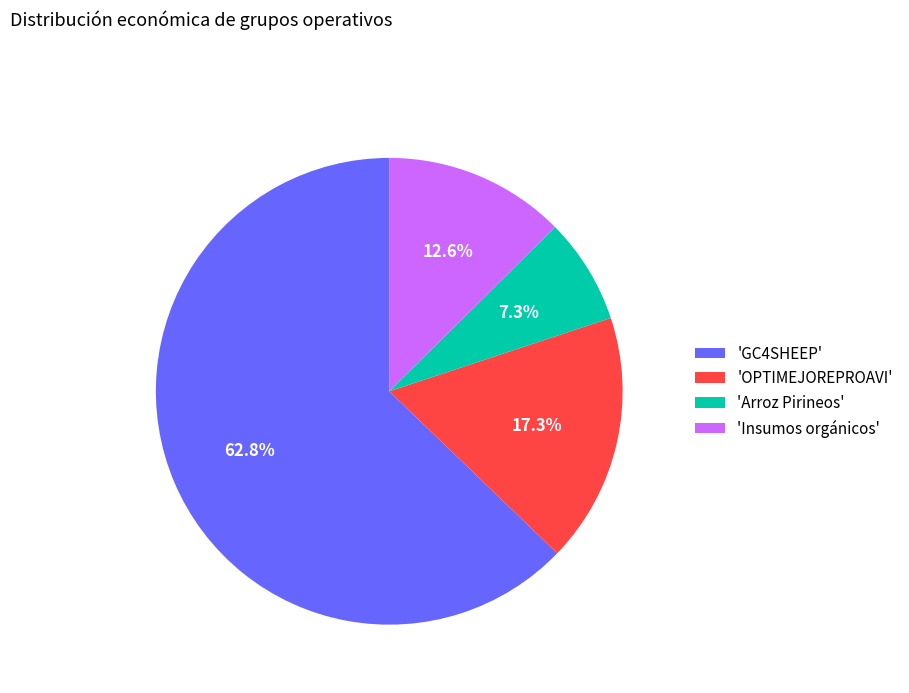

Rank the categories by value from highest to lowest.

'GC4SHEEP', 'OPTIMEJOREPROAVI', 'Insumos orgánicos', 'Arroz Pirineos'